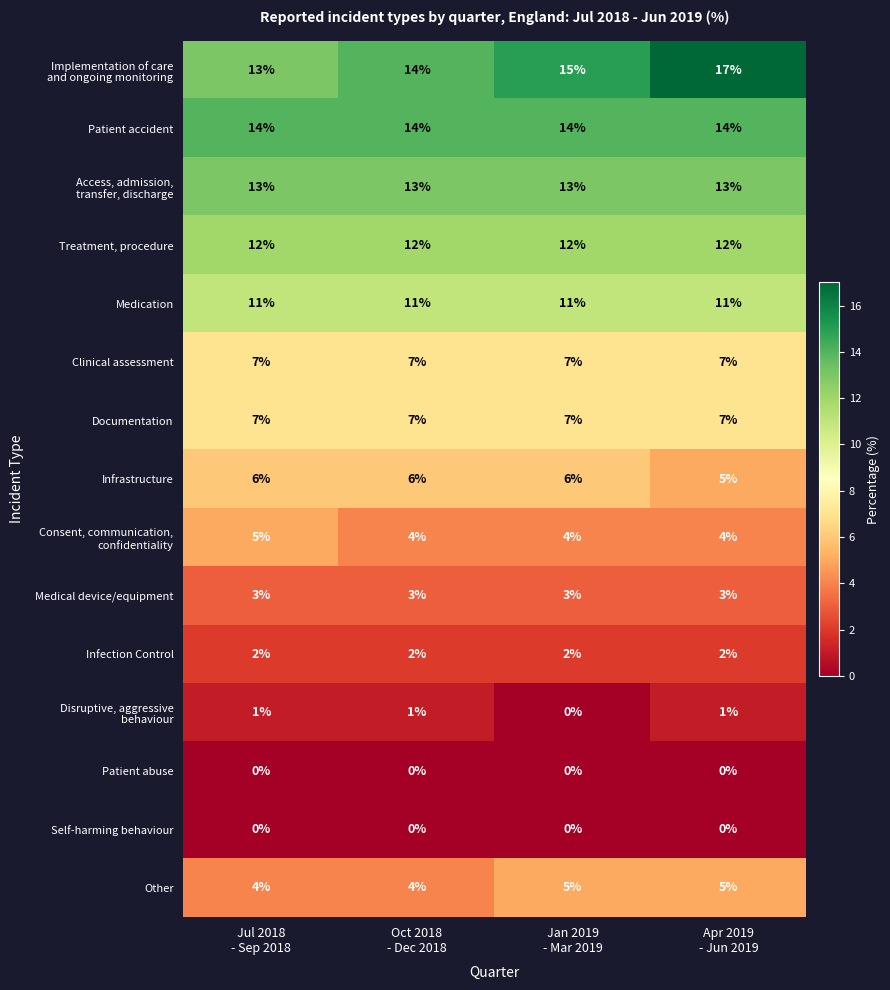

What is the maximum value shown in the chart?

17